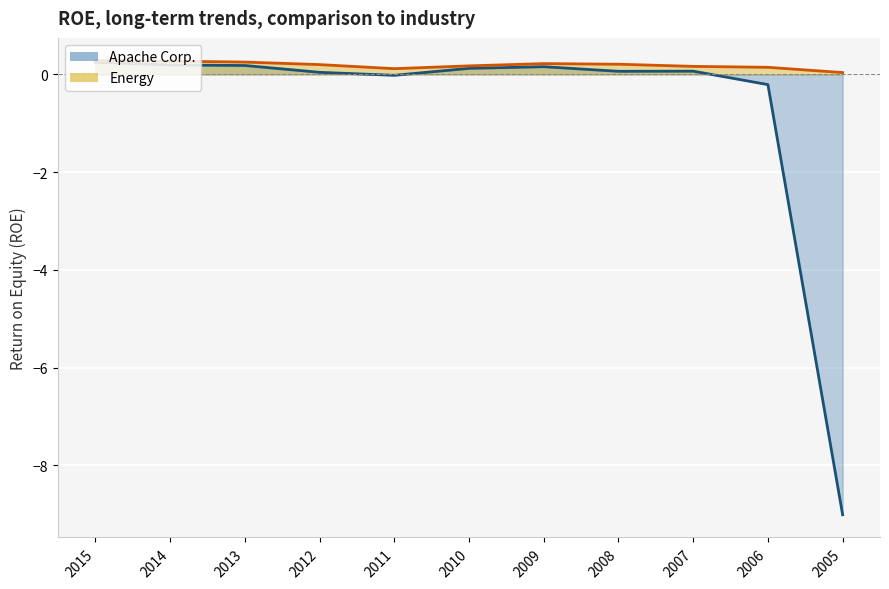

What is the difference between the highest and lowest values at 2011-12-31?

0.1